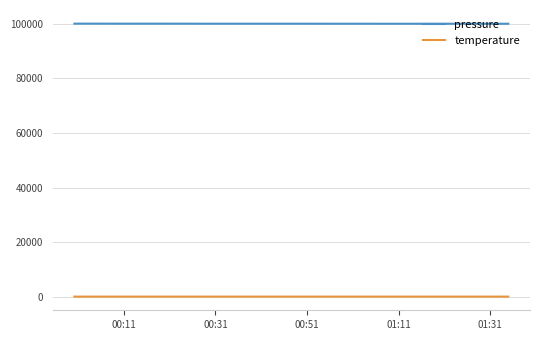

List the series in order of their overall mean, highest first.

pressure, temperature